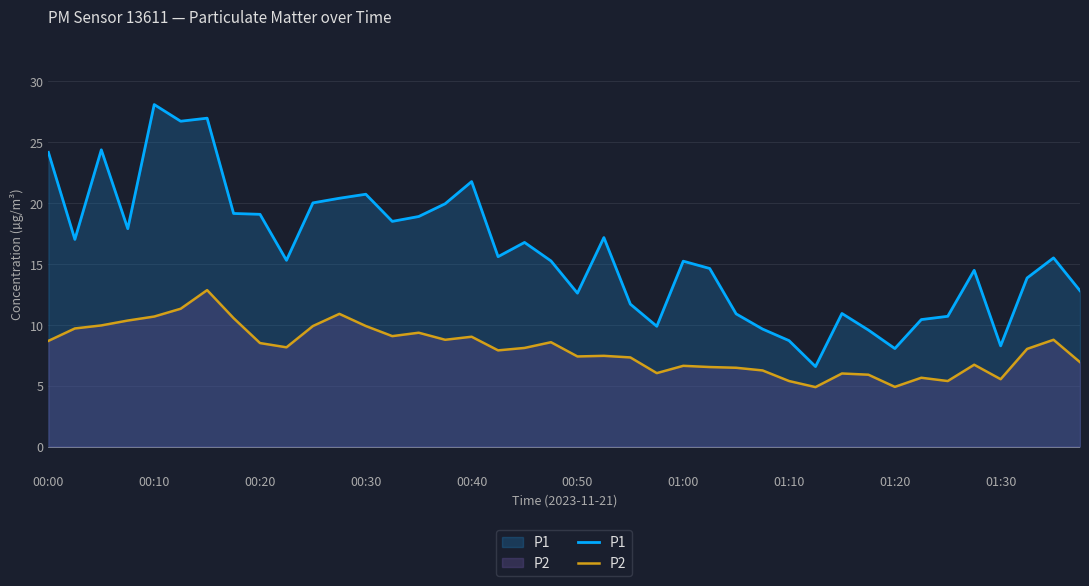

At which label does P1 first exceed 15?

00:00